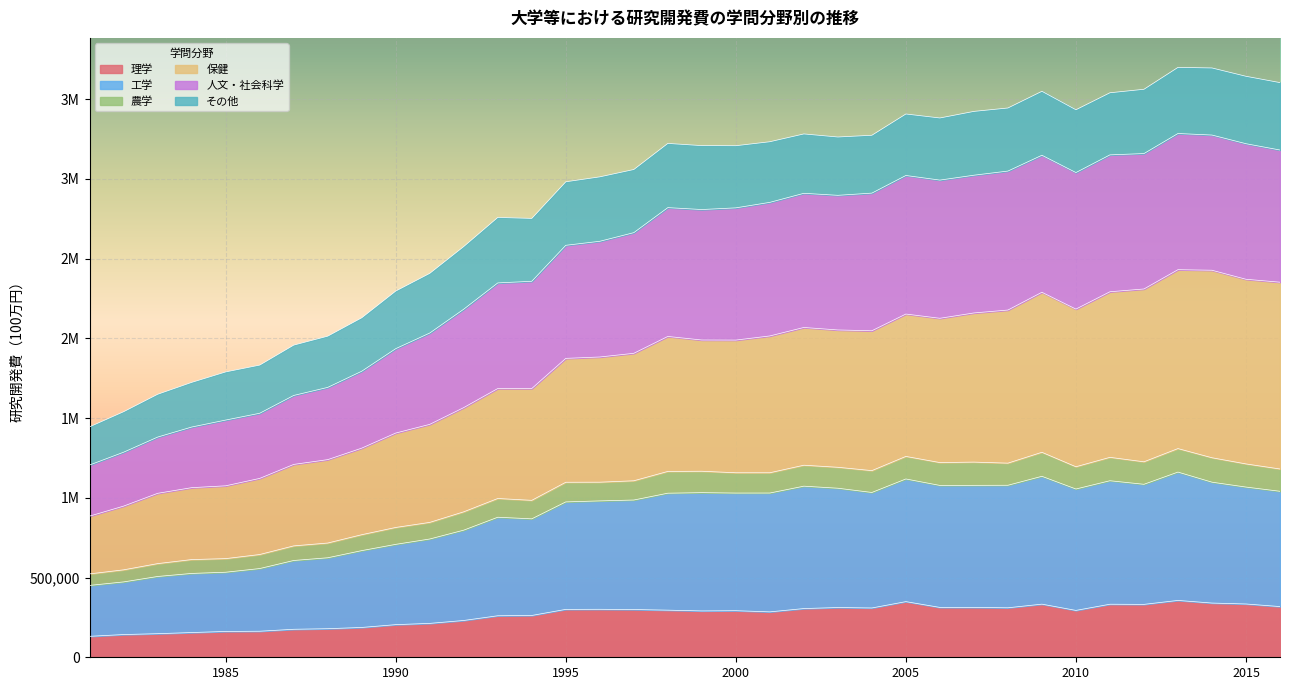

What are all the series names shown in the legend?

理学, 工学, 農学, 保健, 人文・社会科学, その他